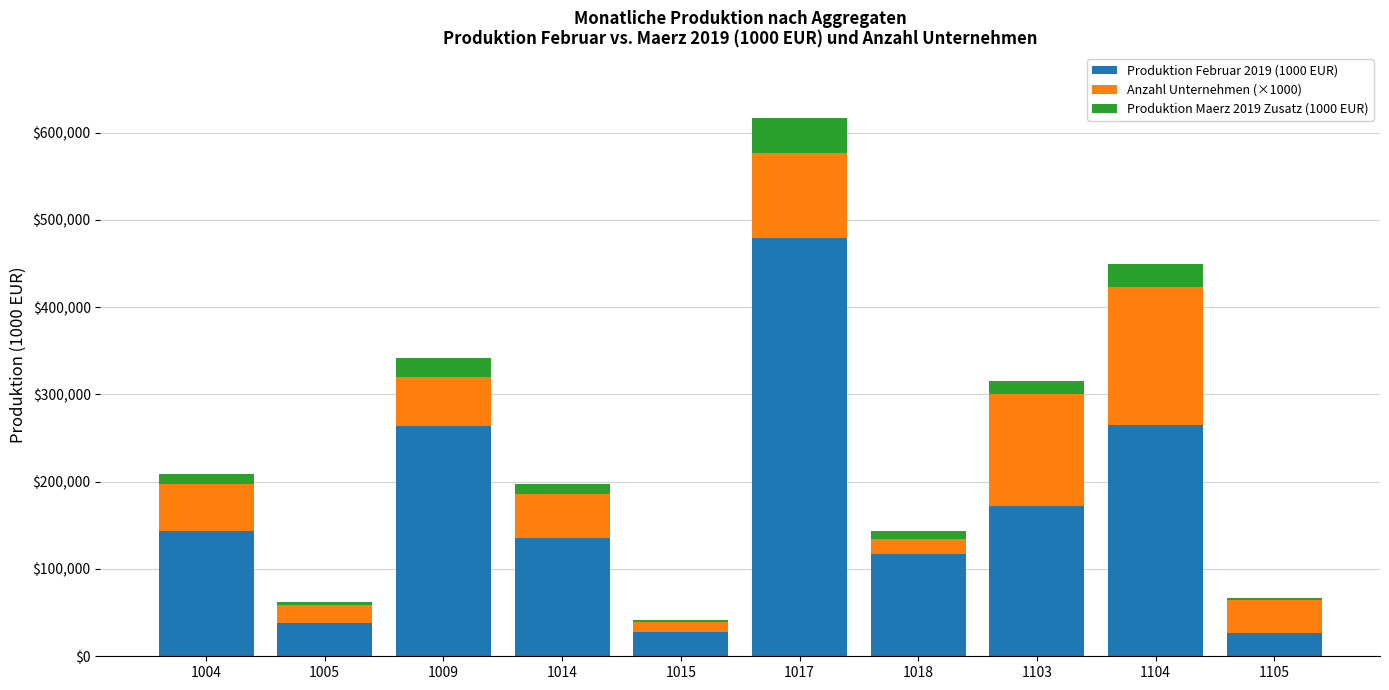

What is the lowest value of the Produktion Februar 2019 (1000 EUR) series?

26720.3